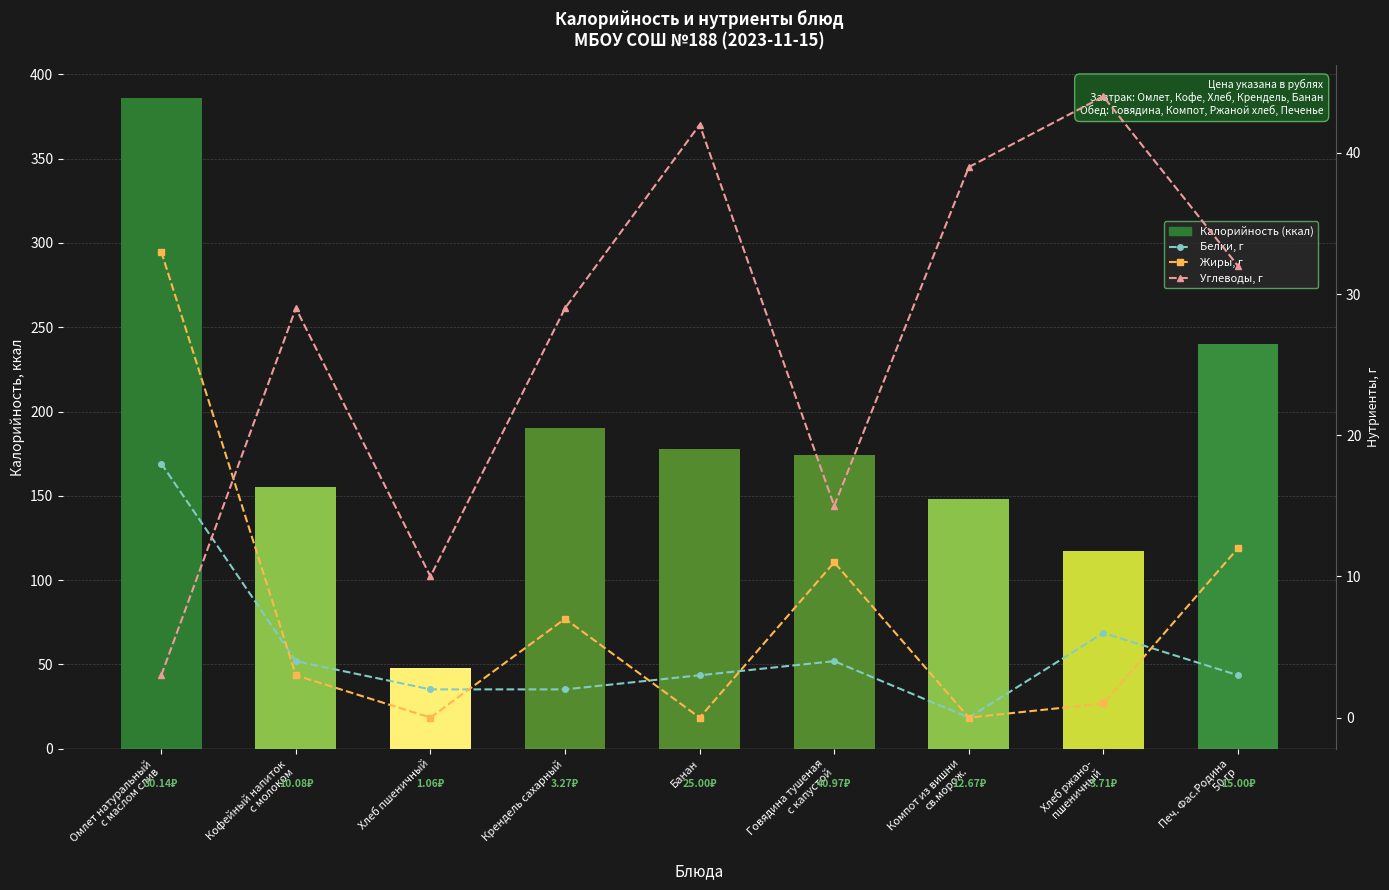

Where is Жиры, г nearest to the value 16?

Печ. Фас.Родина
50 гр